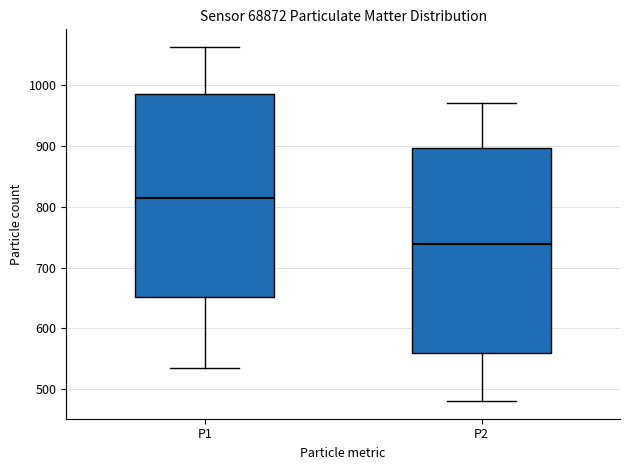

Reading left to right, transcribe this box plot: for each box, give where its median line is, the range the box spans, and where its two whiskers end, as read against the y-axis. The values are not printed on the chart, so give them approximately, as read against the axis.

P1: median 810, box 650 to 990, whiskers 530 to 1060
P2: median 740, box 560 to 900, whiskers 480 to 970